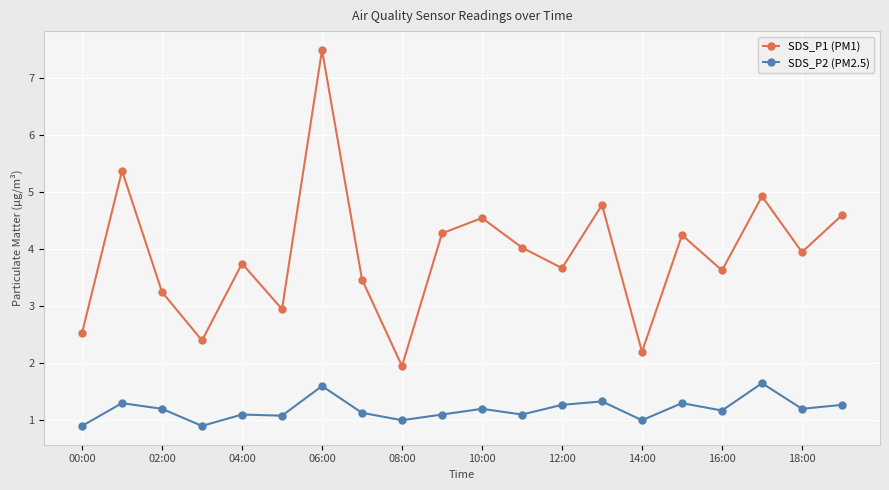

What are all the series names shown in the legend?

SDS_P1 (PM1), SDS_P2 (PM2.5)